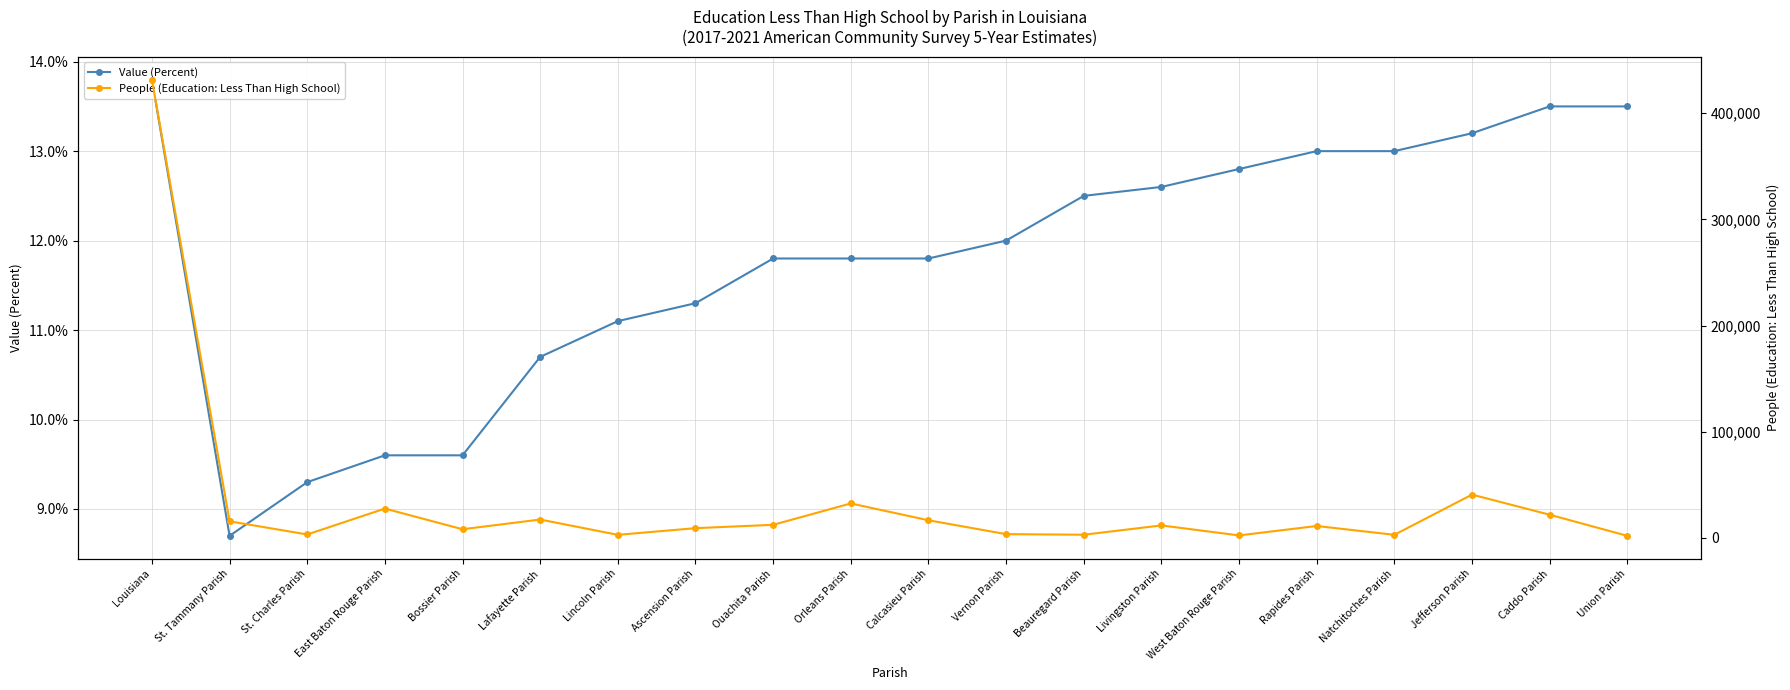

List the series in order of their peak value, highest first.

People (Education: Less Than High School), Value (Percent)